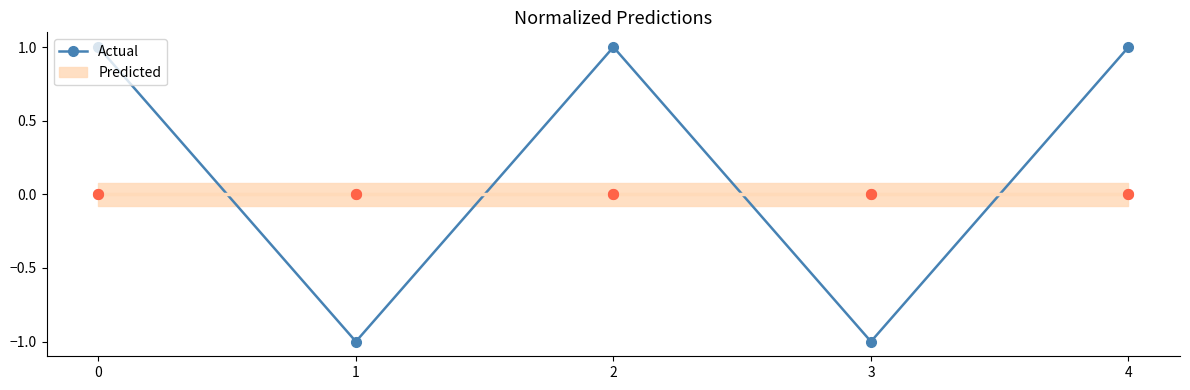

Between 2 and 0, which is larger?

2